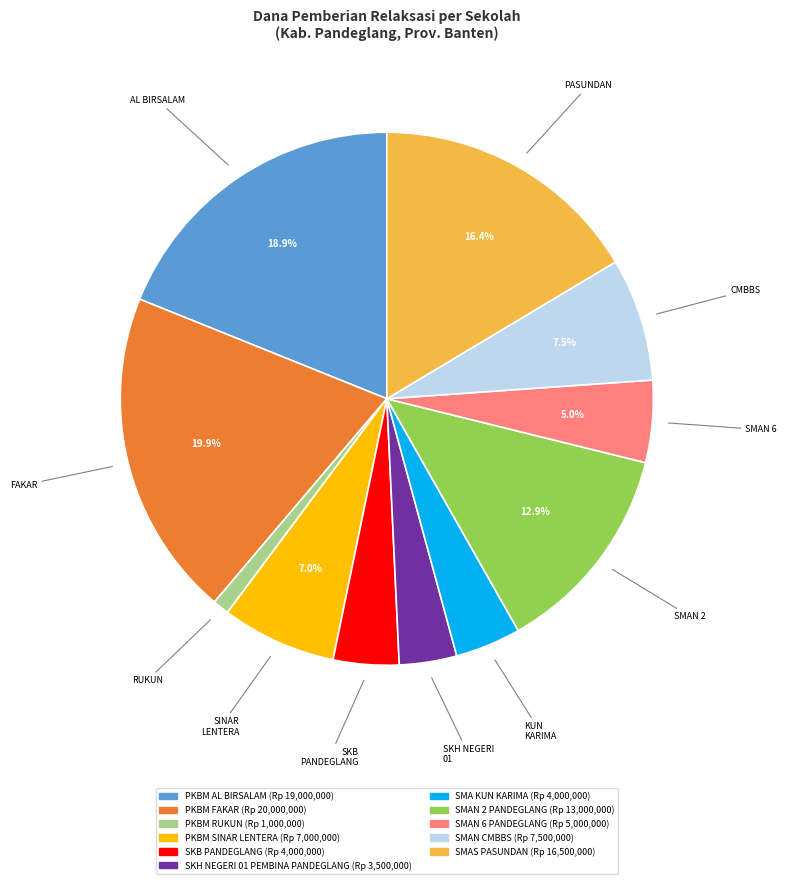

Which category has the biggest portion of the pie?

FAKAR